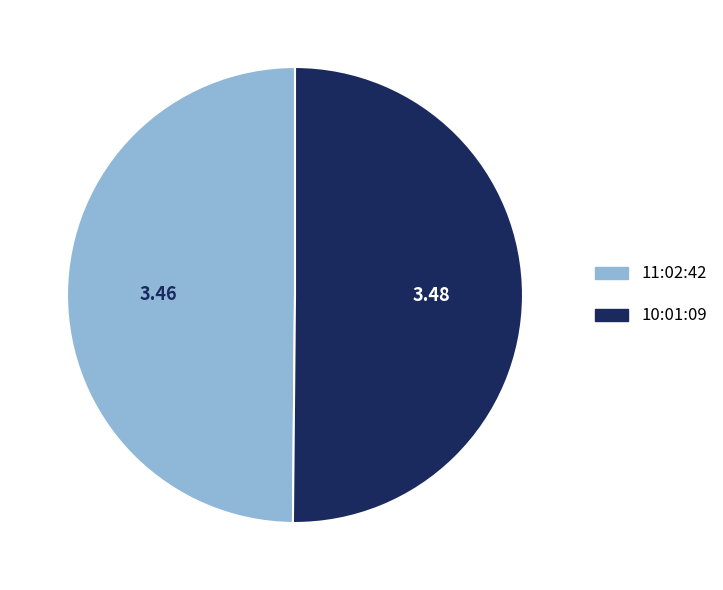

How many segments does this pie chart have?

2